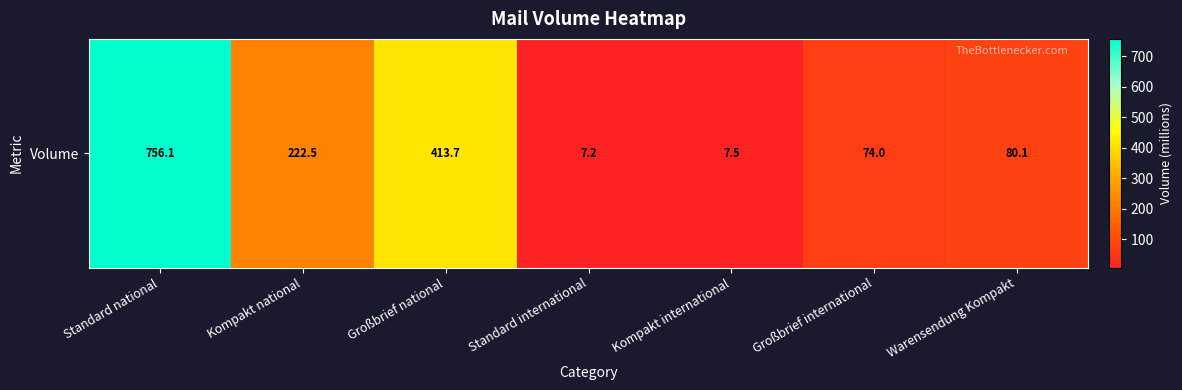

What is the sum of the values at Standard national and Warensendung Kompakt?

836.2